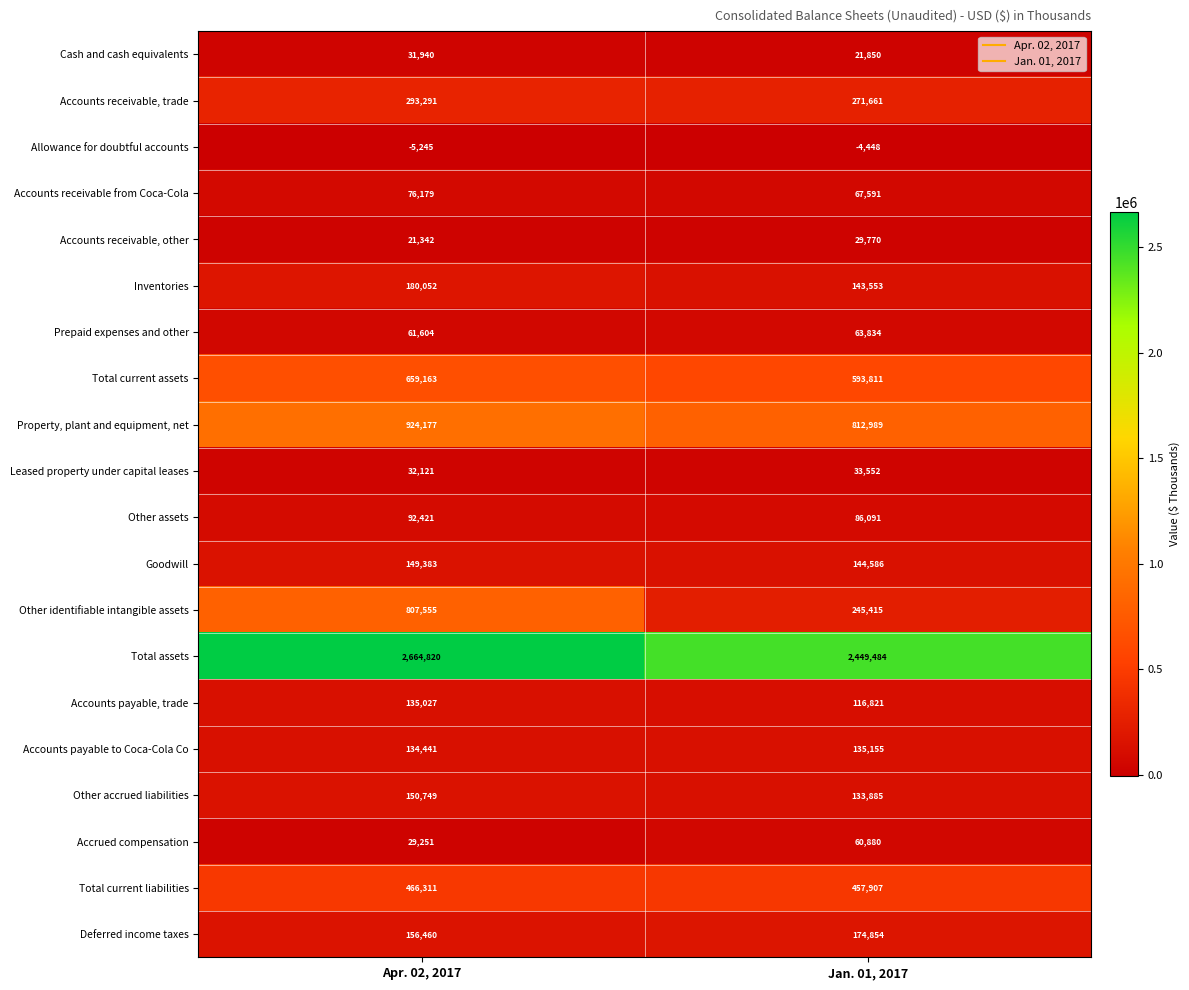

Between Apr. 02, 2017 and Jan. 01, 2017, which series saw the biggest shift?

Other identifiable intangible assets